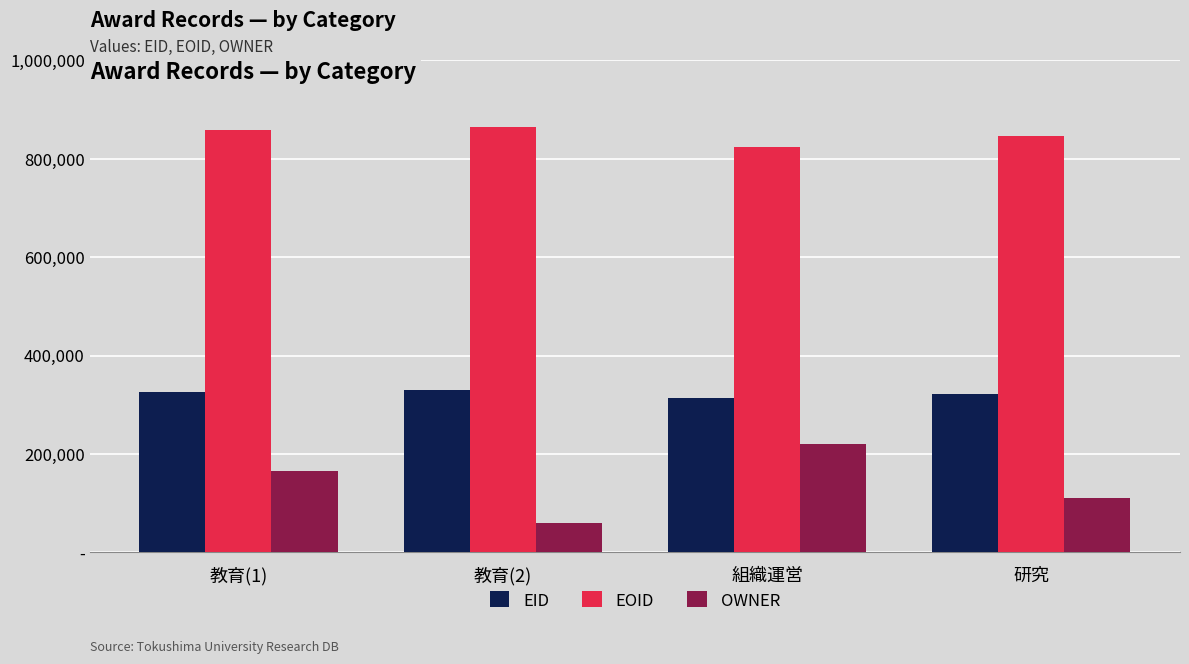

List the series in order of their peak value, lowest first.

OWNER, EID, EOID